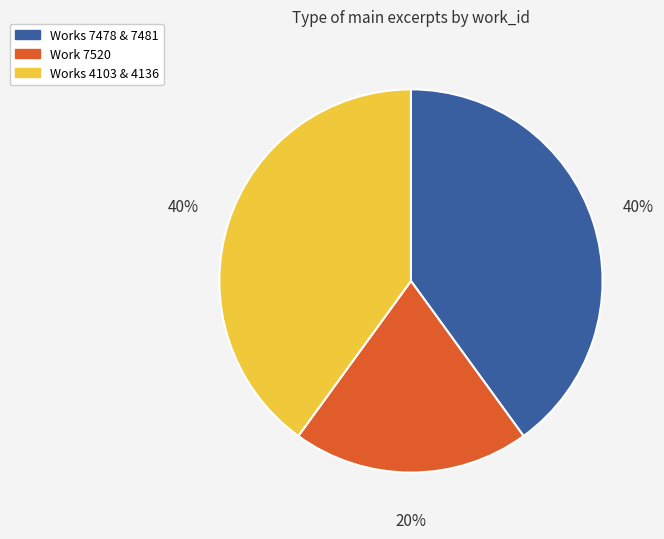

Approximately how many times larger is the value at Works 7478 & 7481 compared to Works 4103 & 4136?

1.0